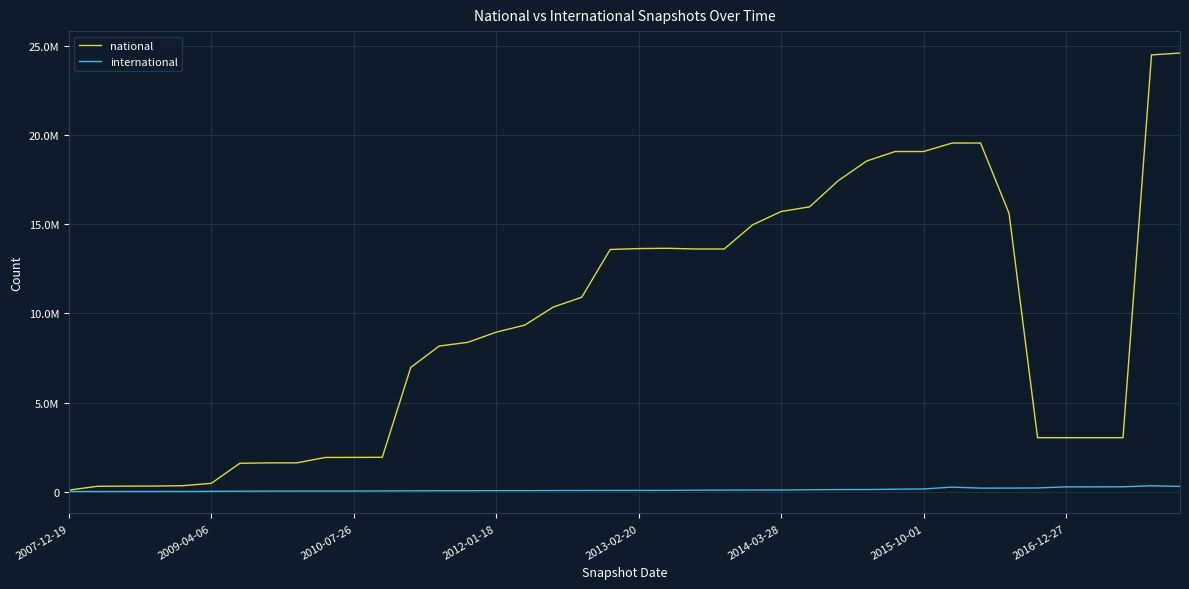

What are all the series names shown in the legend?

national, international